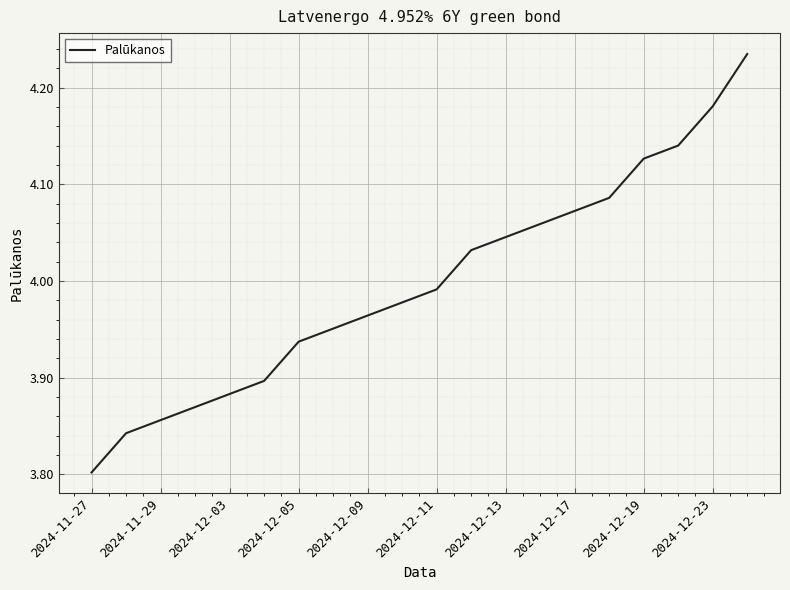

What is the difference between the maximum and minimum values?

0.4